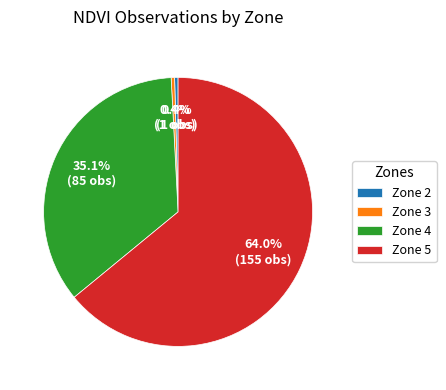

Does Zone 2 account for over 50% of the chart?

No